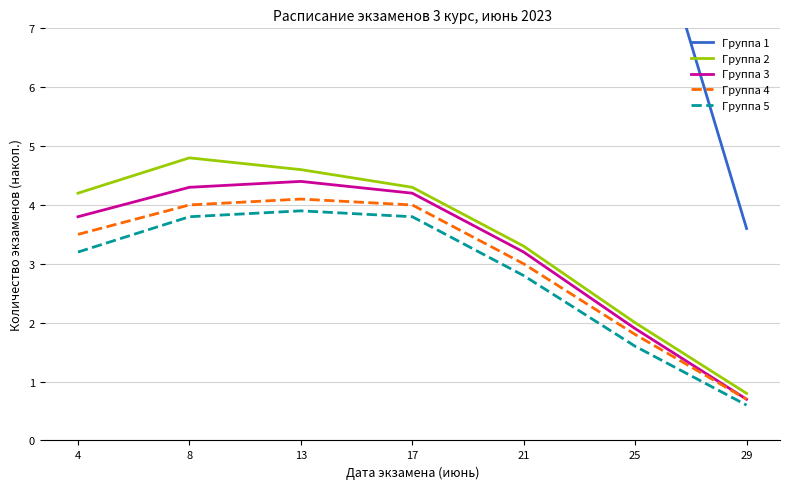

True or false: Группа 4 has more than 2 interior local peaks.

False